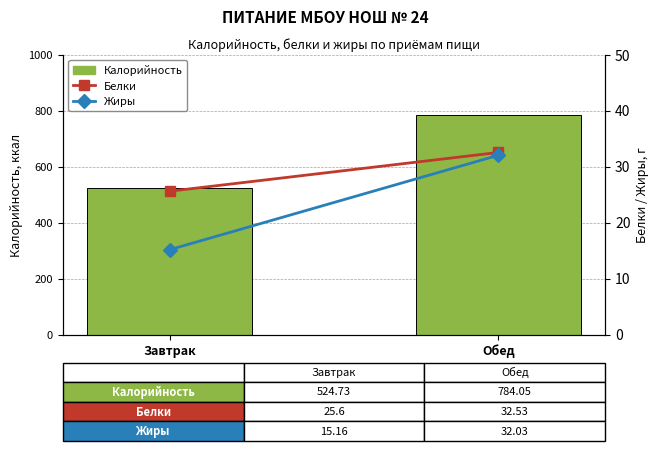

Does the chart contain any negative values?

No